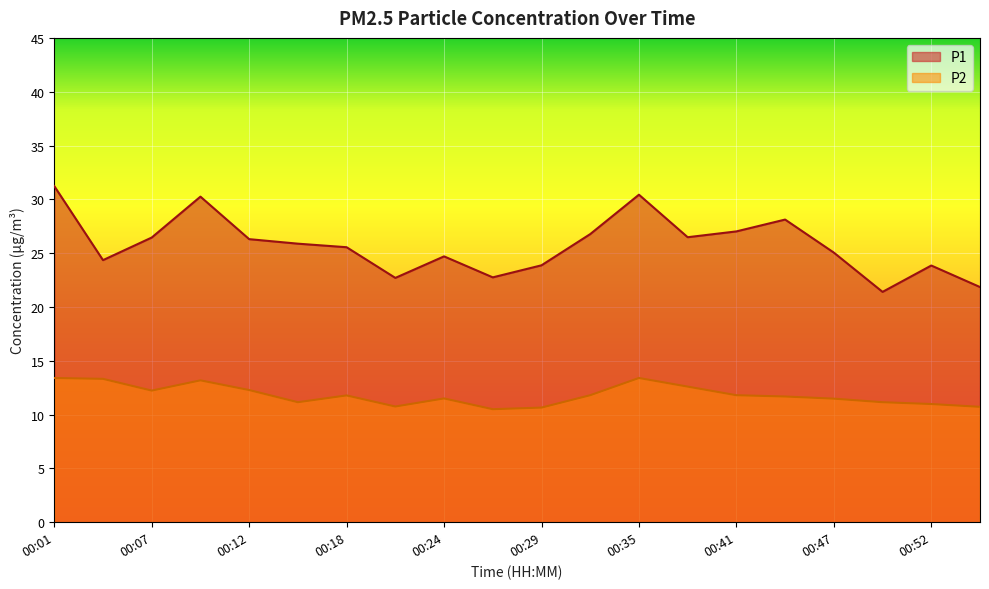

Which series has the largest total across all categories?

P1